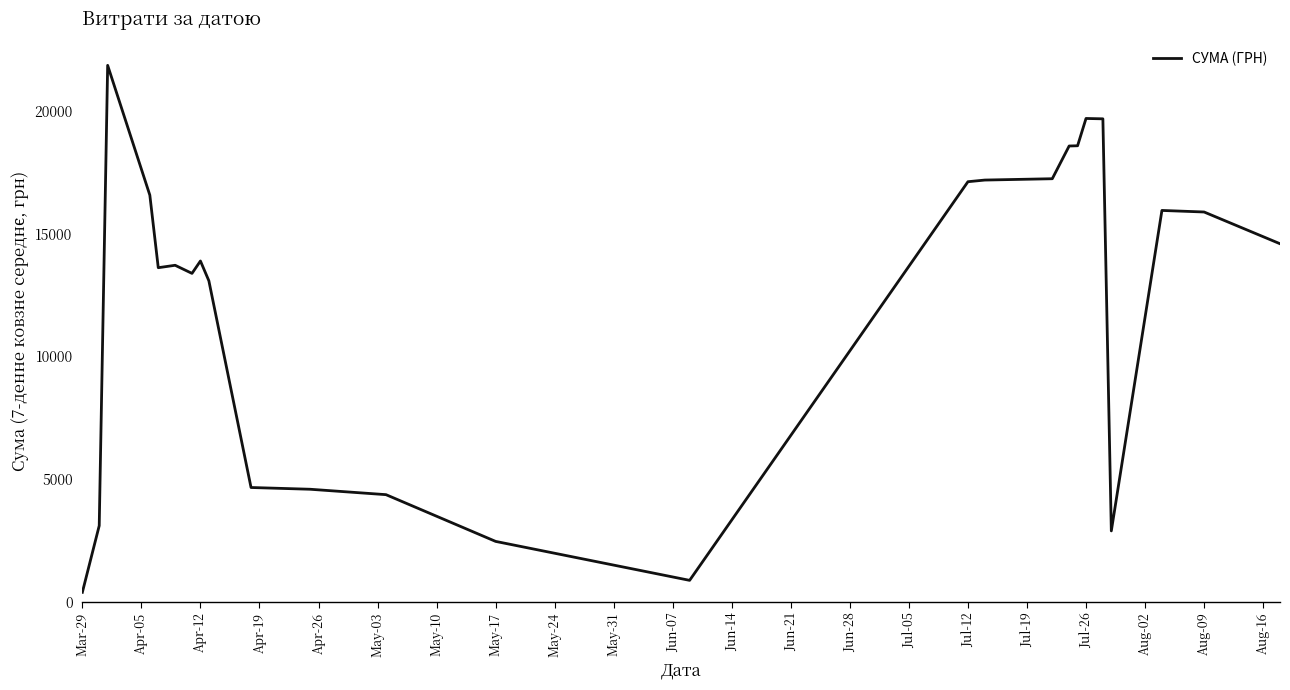

What is the greatest value displayed?

21855.7